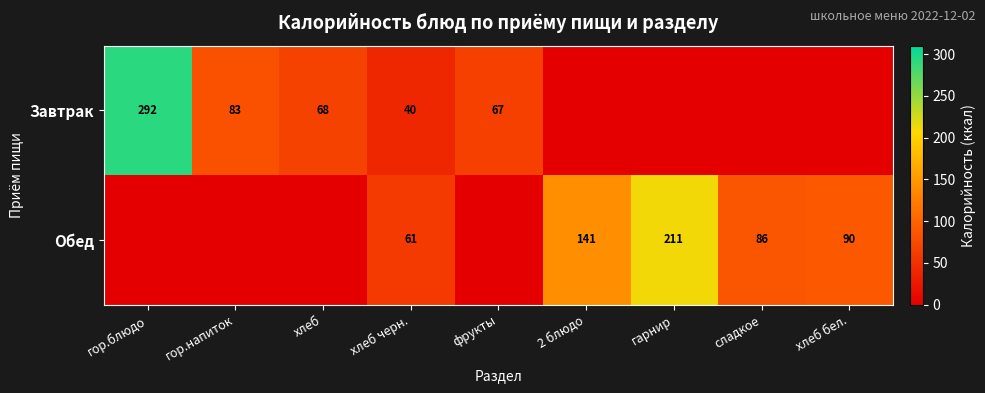

Is the value of Обед at сладкое greater than the value of Завтрак at фрукты?

Yes